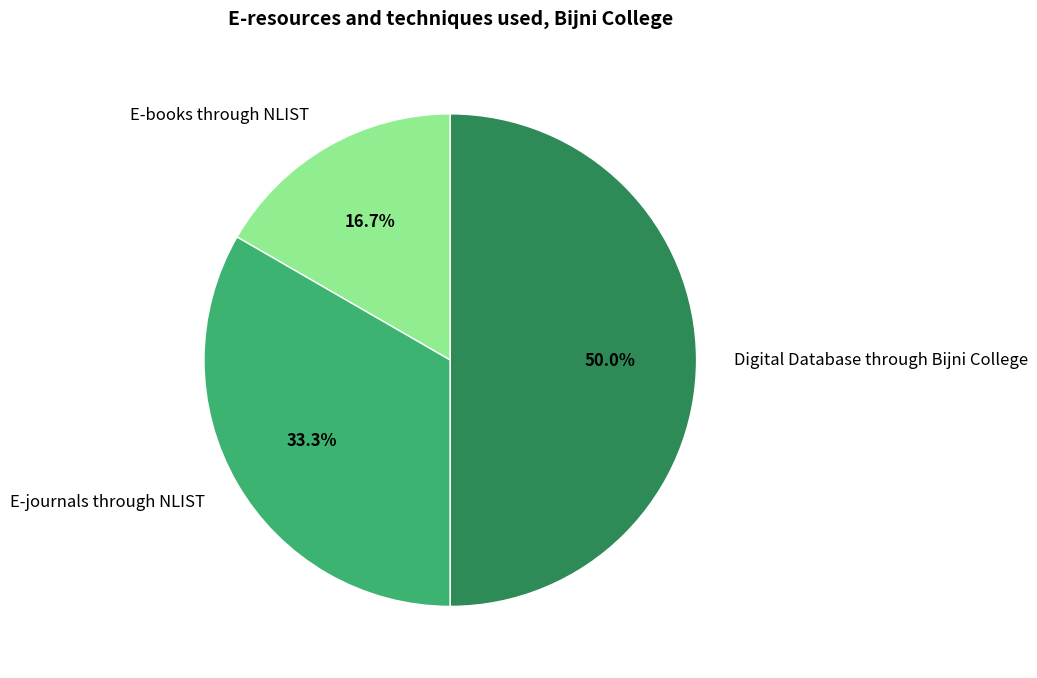

To the nearest percent, what is the difference between the largest and smallest slice percentages?

33%